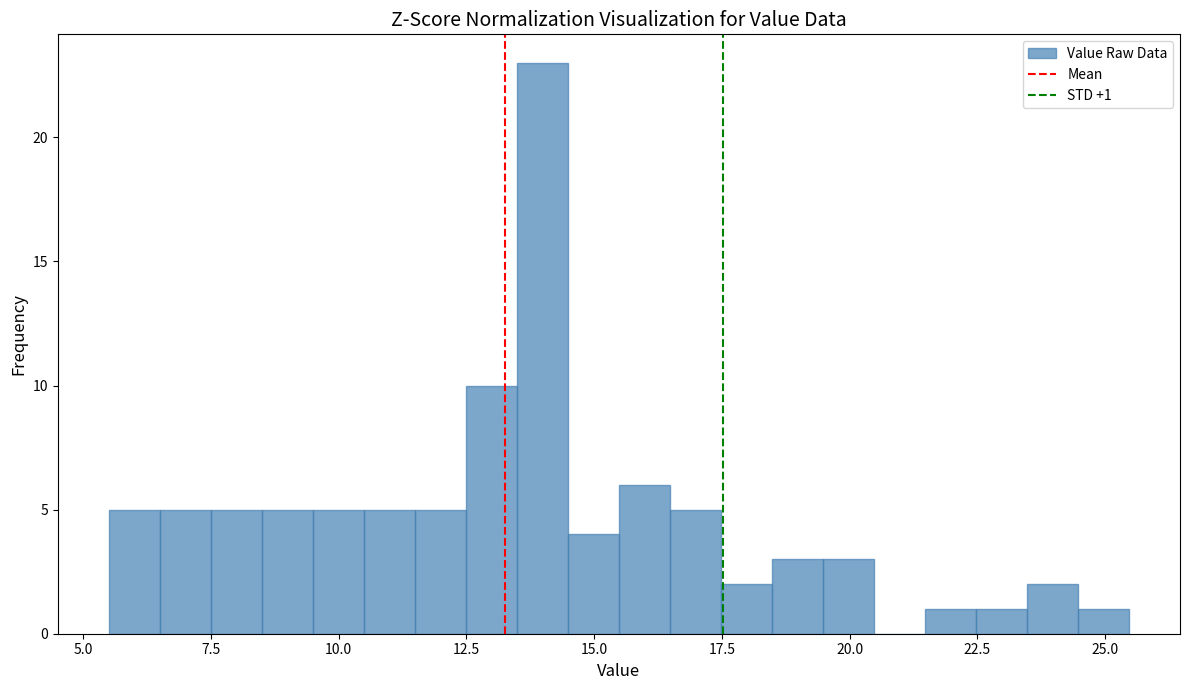

Around what value on the x-axis is the tallest bar? Give the approximate position of its centre, as read against the axis.

14.0